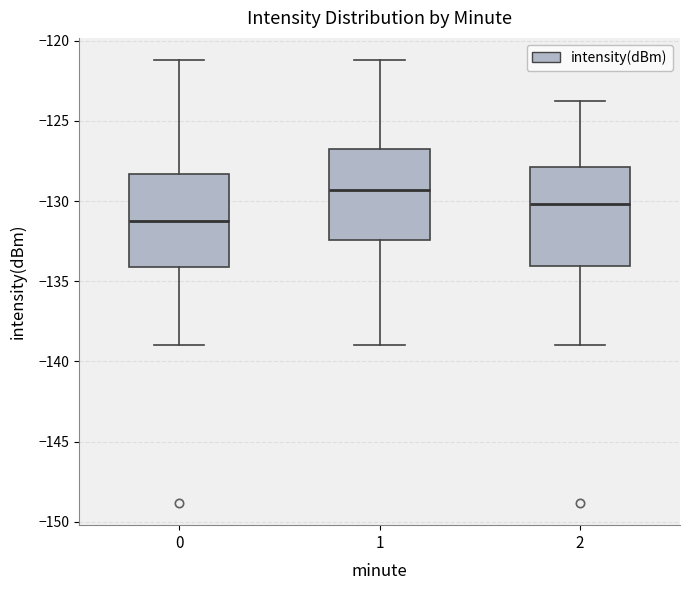

Where does the lower whisker of the box at x = 1 end on the y-axis? The values are not printed on the chart, so give them approximately, as read against the axis.

-139.0